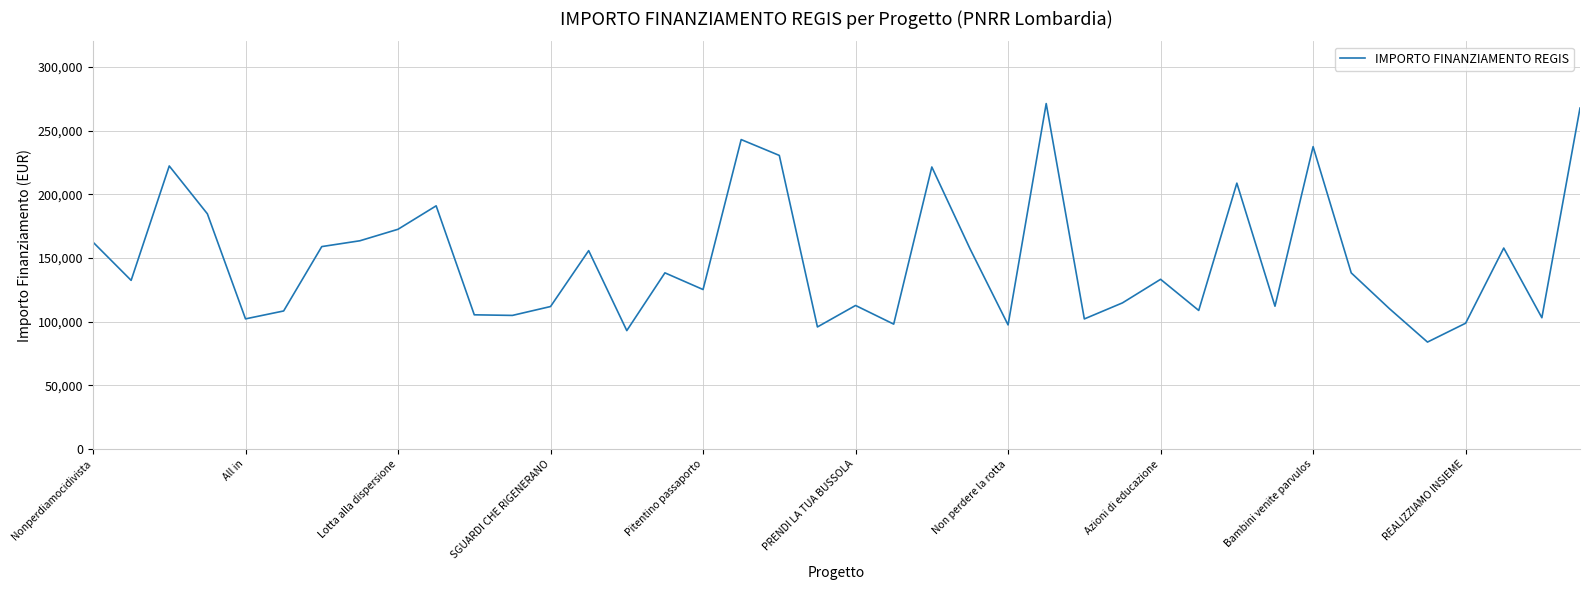

What is the smallest value displayed?

83981.8